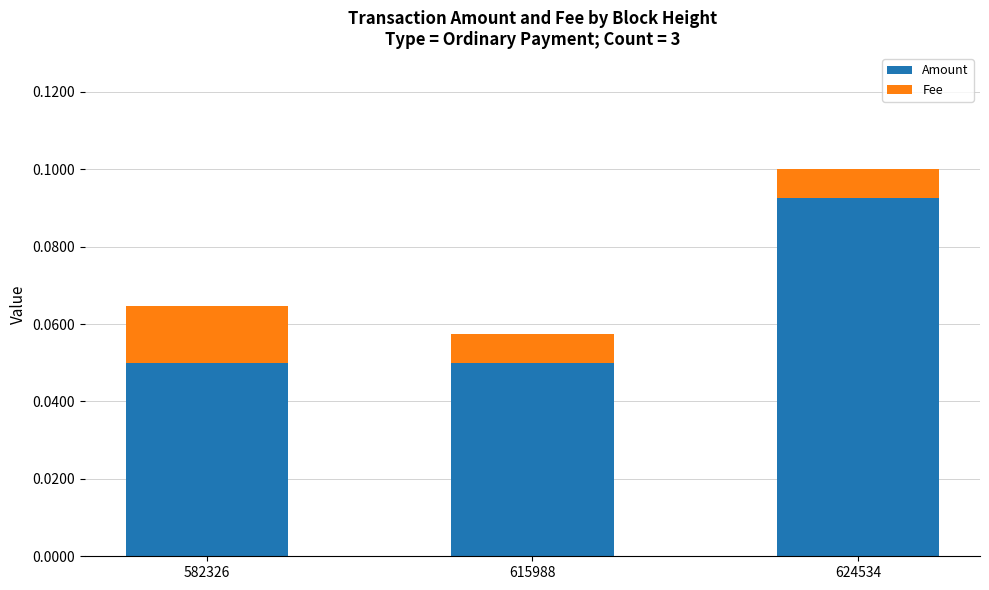

At which label does Amount reach its peak?

624534